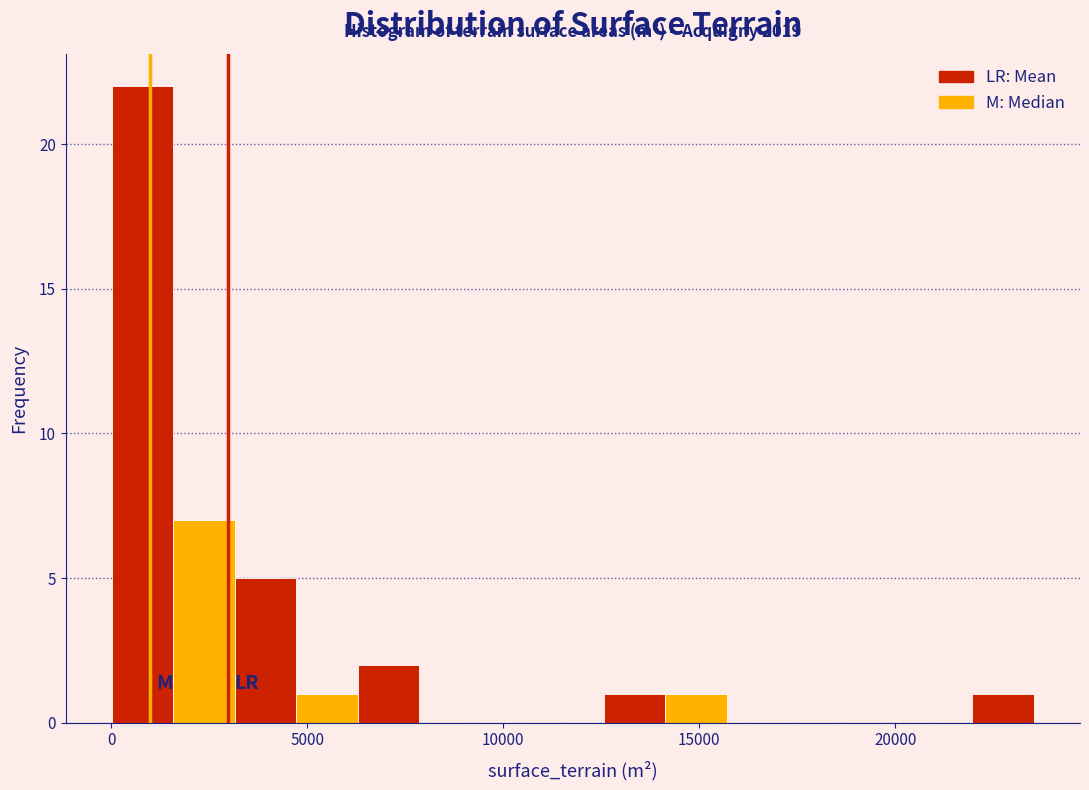

Read against the x-axis, roughly where is the centre of the tallest bar?

1000